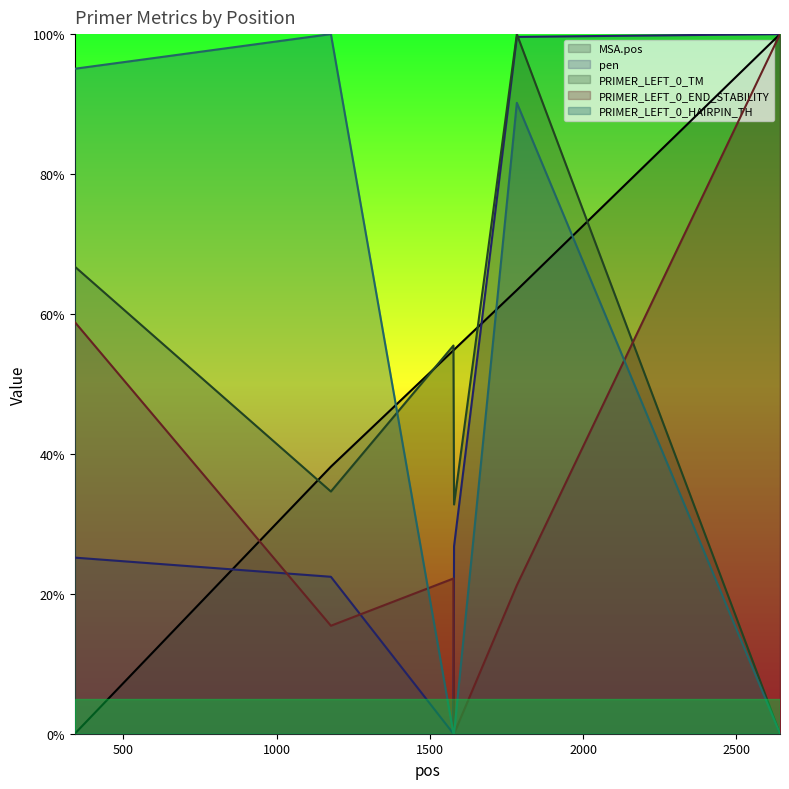

True or false: MSA.pos has more than 1 points higher than both neighbors.

False